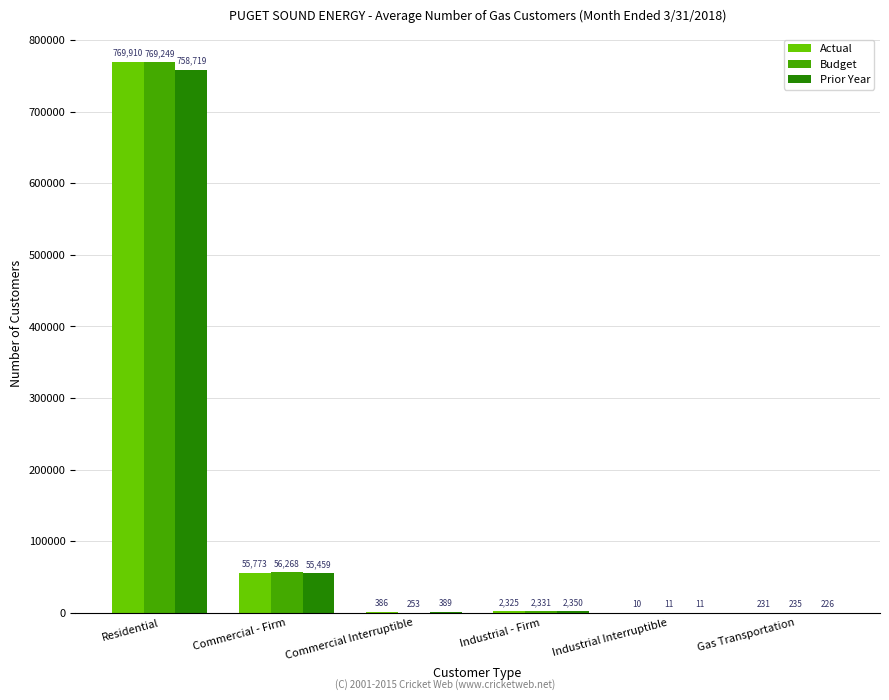

Does the chart contain stacked bars?

No